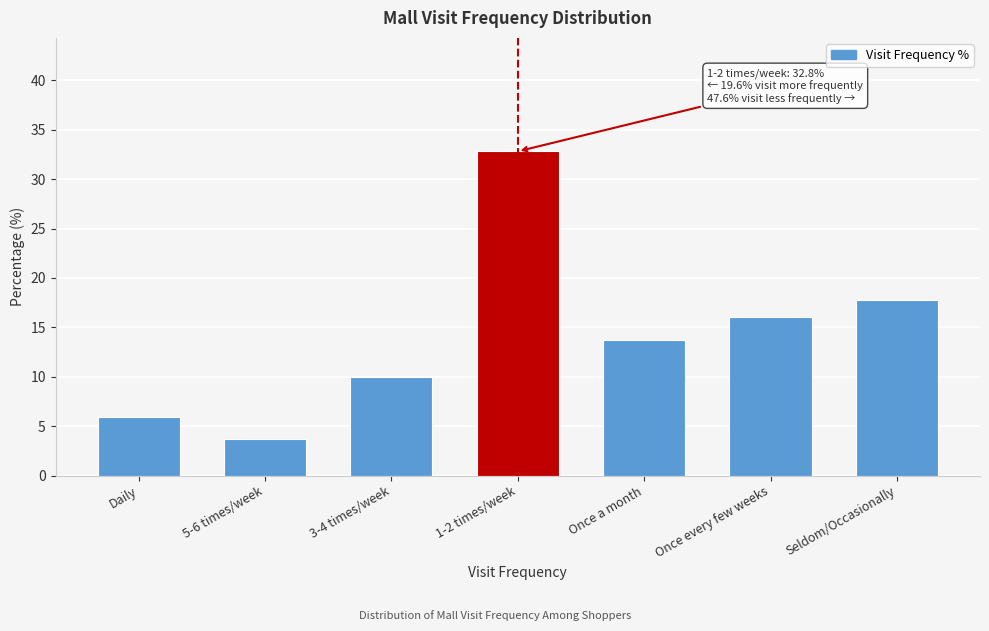

Reading right to left, list all the values displayed in this chart.

17.8	16.1	13.7	32.8	10.0	3.7	5.9